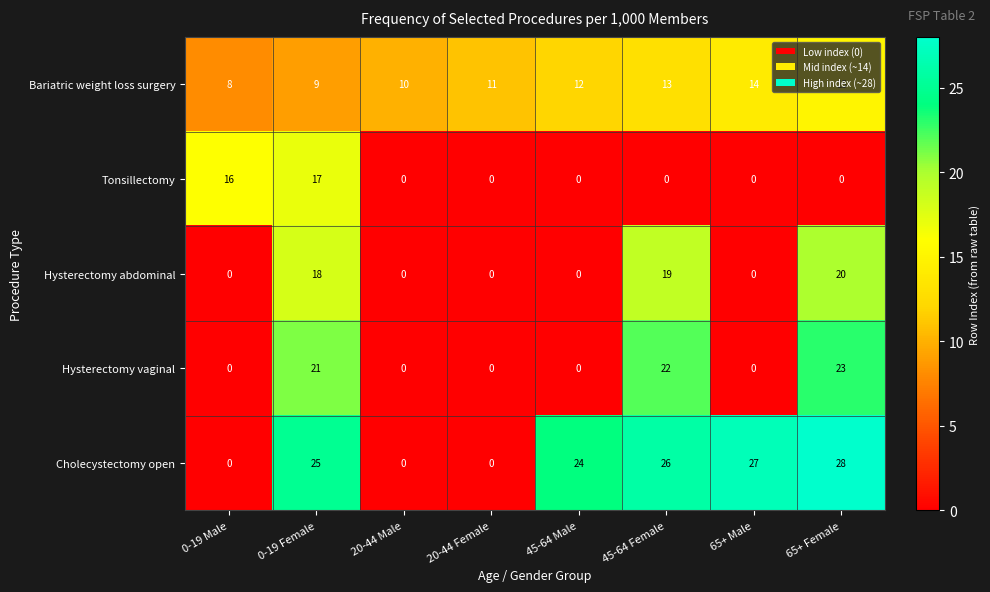

The value of Bariatric weight loss surgery at 65+ Male is 7. True or false?

False